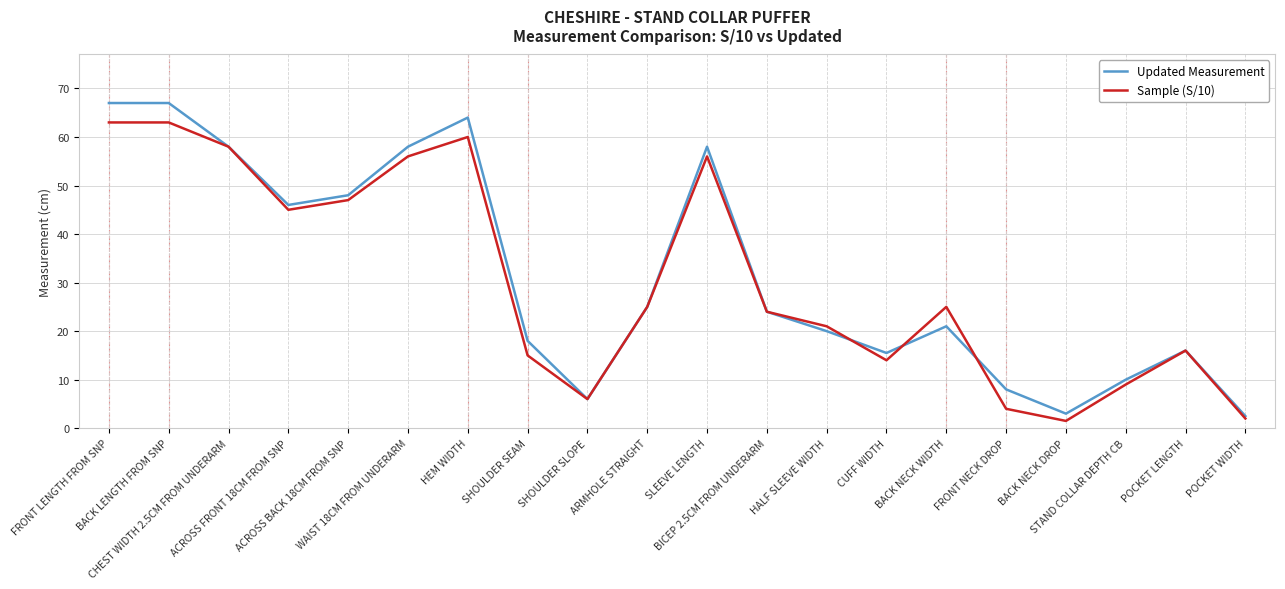

What is the minimum value for Updated Measurement?

2.5